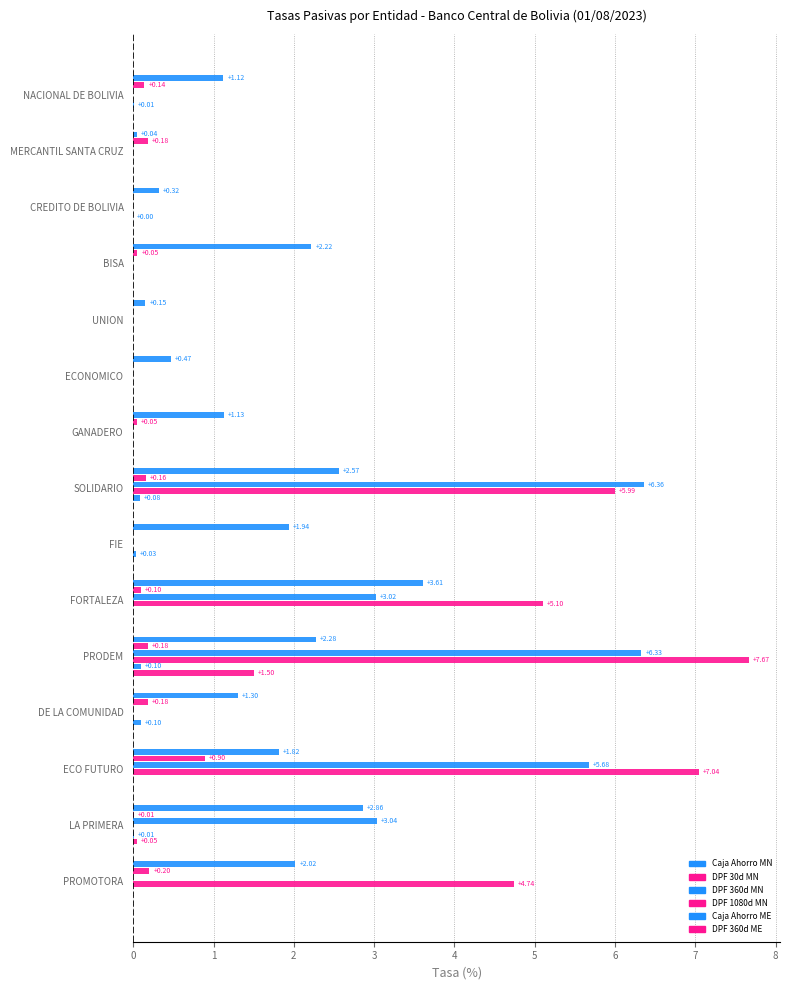

How many categories are shown in the chart?

15